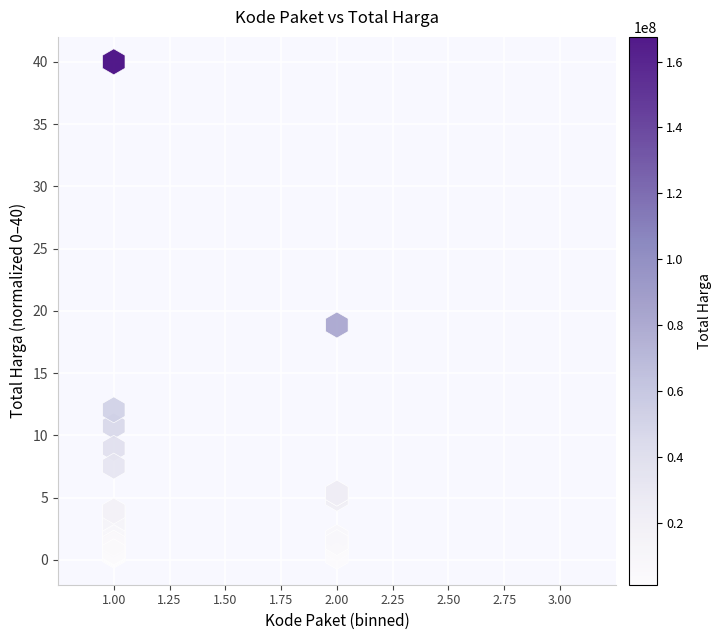

What Y value in the scatter plot is closest to 20?

18.9